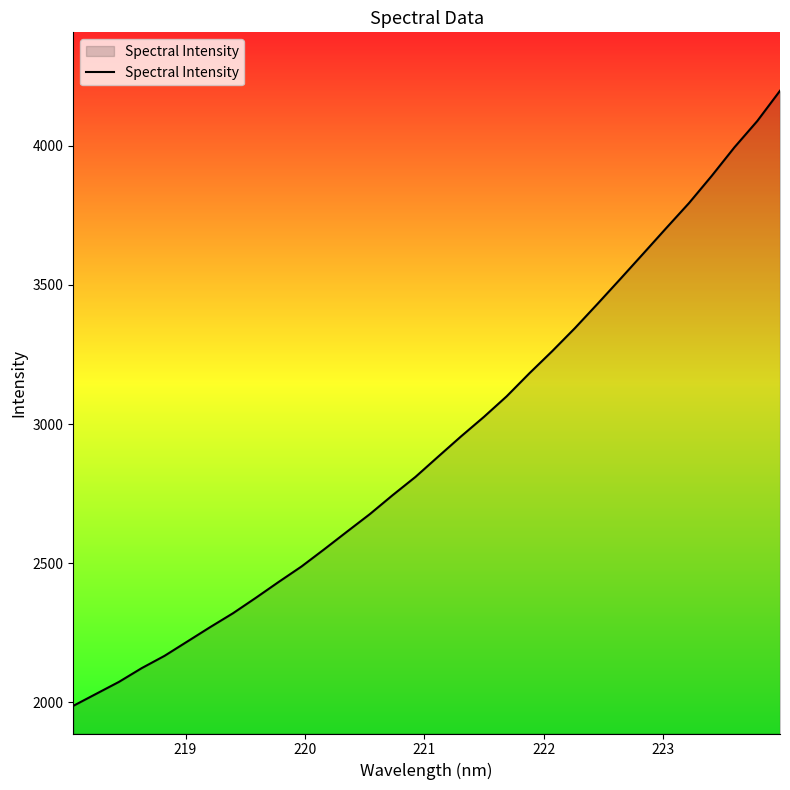

What is the maximum value shown in the chart?

4197.5